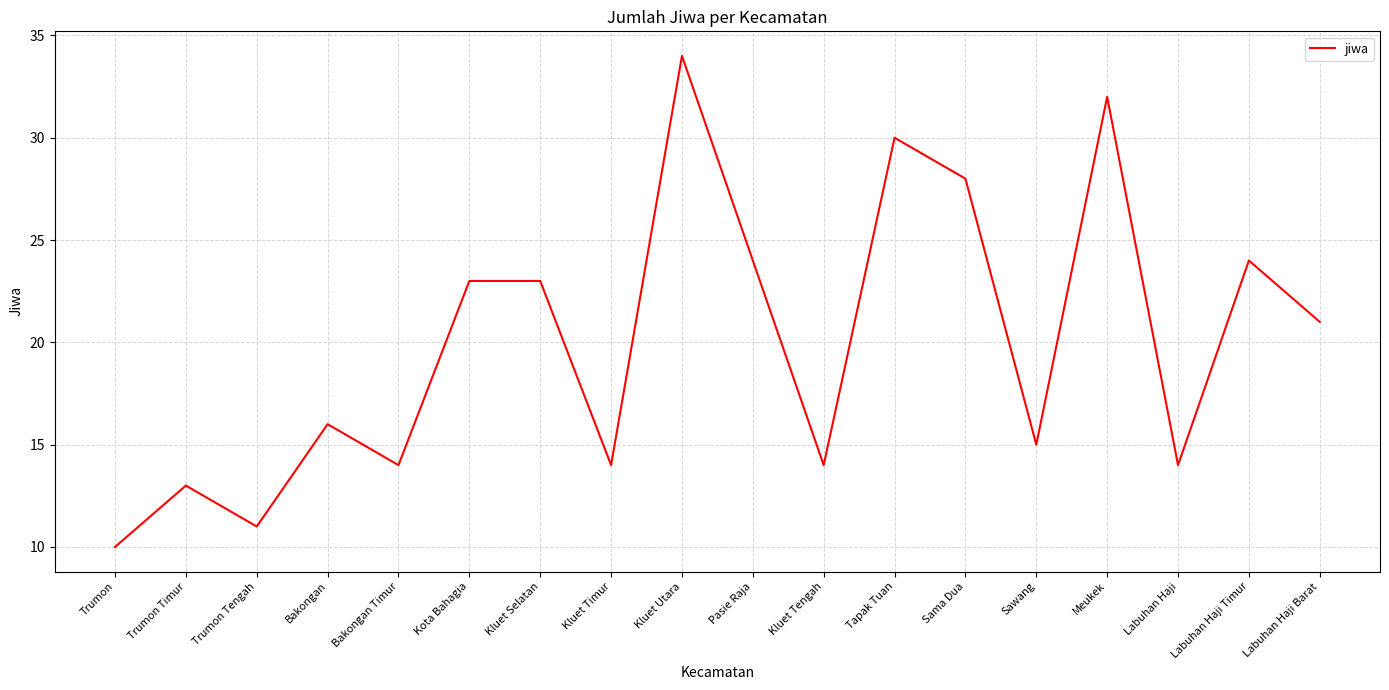

Reading right to left, transcribe all the data shown in this chart.

Labuhan Haji Barat=21	Labuhan Haji Timur=24	Labuhan Haji=14	Meukek=32	Sawang=15	Sama Dua=28	Tapak Tuan=30	Kluet Tengah=14	Pasie Raja=24	Kluet Utara=34	Kluet Timur=14	Kluet Selatan=23	Kota Bahagia=23	Bakongan Timur=14	Bakongan=16	Trumon Tengah=11	Trumon Timur=13	Trumon=10